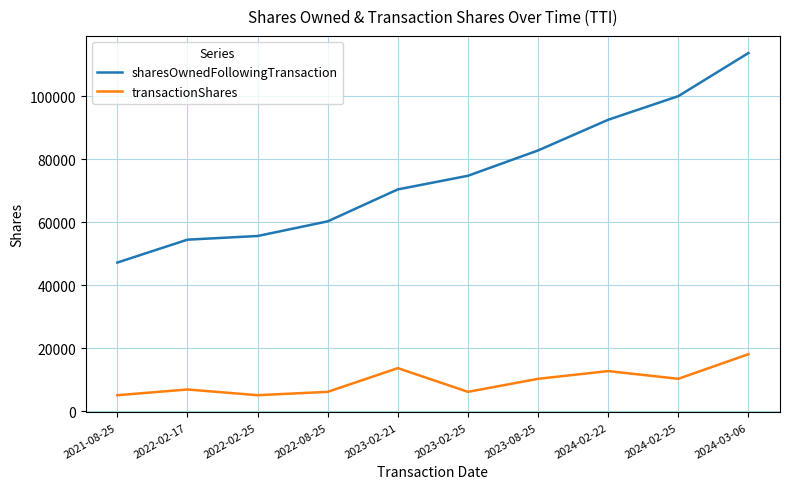

True or false: transactionShares and sharesOwnedFollowingTransaction intersect in this chart.

False